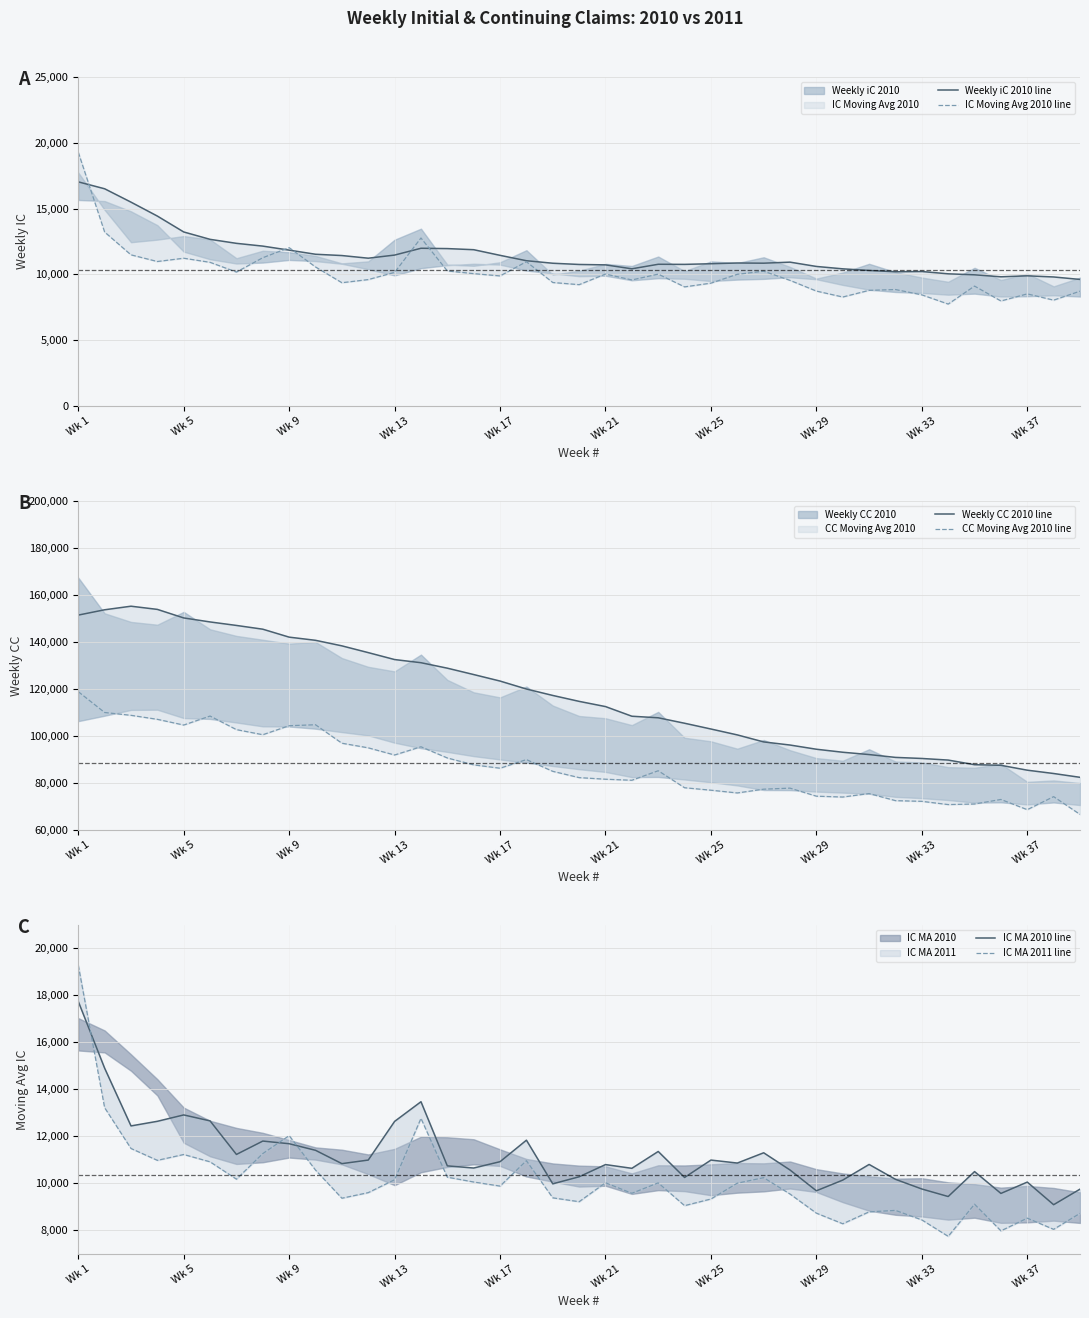

Does the chart display data point markers on the line(s)?

No